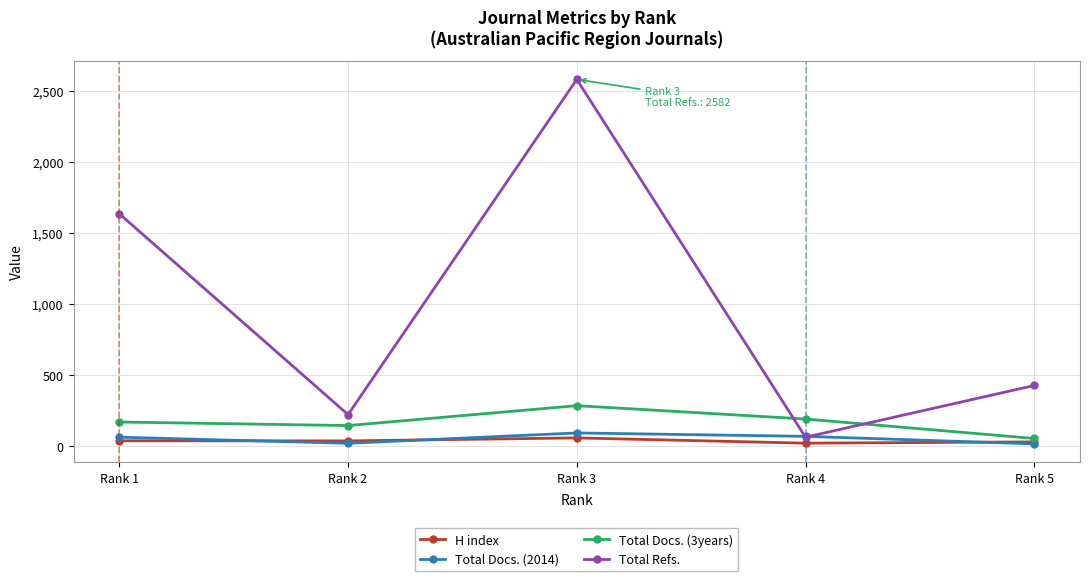

Is this an area chart (filled region under the line)?

No